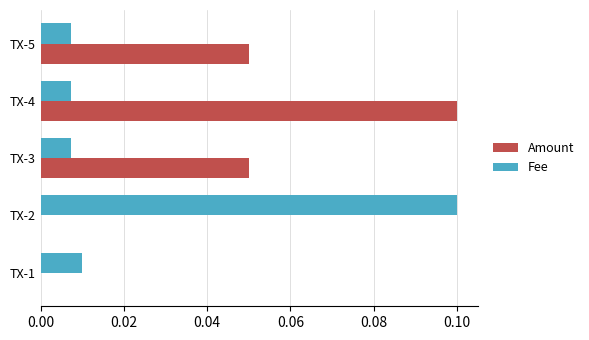

The Amount series shows 0.0 at TX-2. True or false?

True